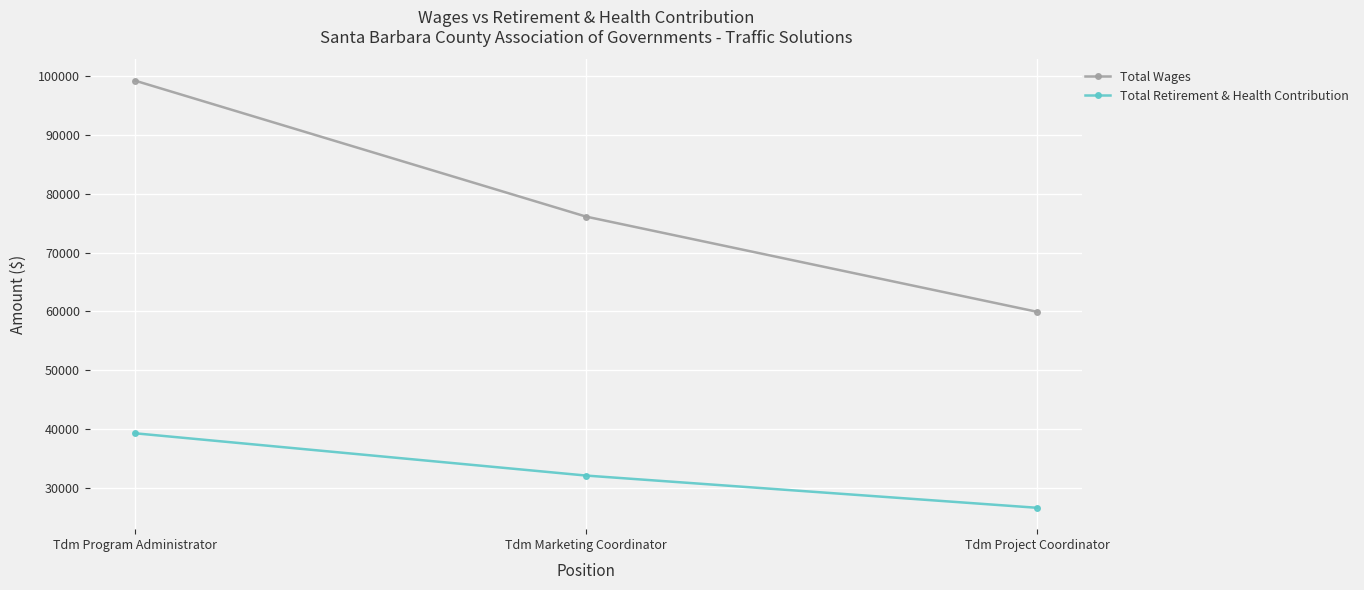

What are all the series names shown in the legend?

Total Wages, Total Retirement & Health Contribution